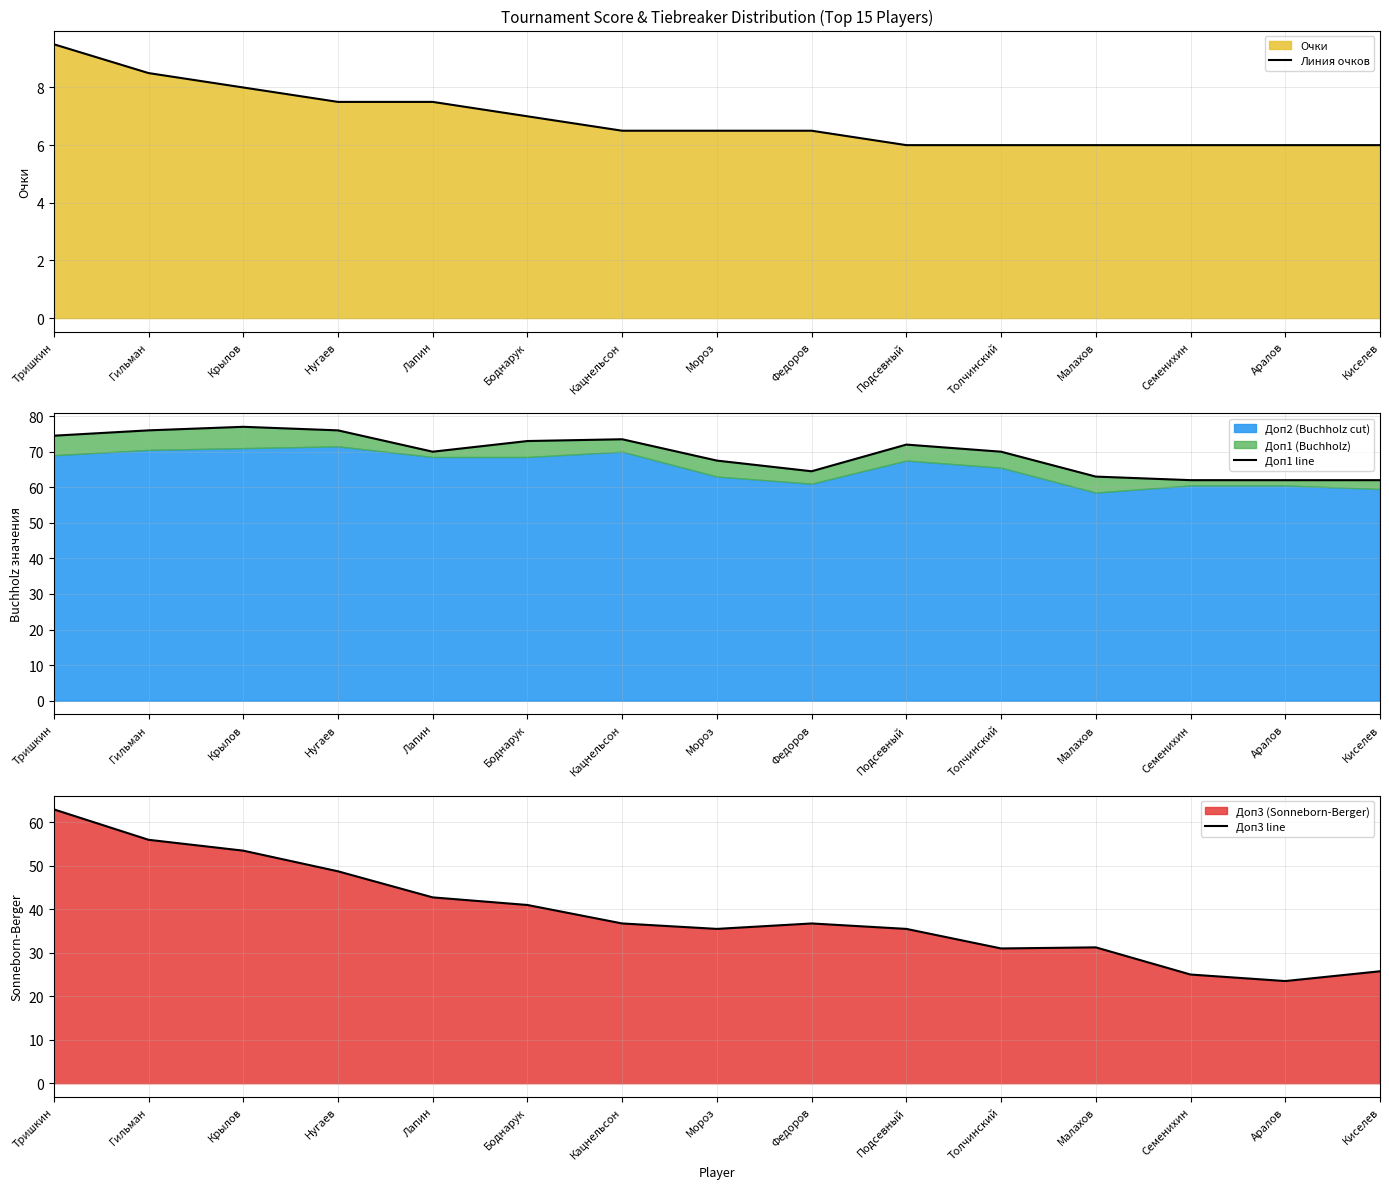

Reading left to right, list all the values displayed in this chart.

Линия очков: Тришкин=9.5	Гильман=8.5	Крылов=8.0	Нугаев=7.5	Лапин=7.5	Боднарук=7.0	Кацнельсон=6.5	Мороз=6.5	Федоров=6.5	Подсевный=6.0	Толчинский=6.0	Малахов=6.0	Семенихин=6.0	Аралов=6.0	Киселев=6.0
Доп1 line: Тришкин=74.5	Гильман=76.0	Крылов=77.0	Нугаев=76.0	Лапин=70.0	Боднарук=73.0	Кацнельсон=73.5	Мороз=67.5	Федоров=64.5	Подсевный=72.0	Толчинский=70.0	Малахов=63.0	Семенихин=62.0	Аралов=62.0	Киселев=62.0
Доп3 line: Тришкин=63.0	Гильман=56.0	Крылов=53.5	Нугаев=48.8	Лапин=42.8	Боднарук=41.0	Кацнельсон=36.8	Мороз=35.5	Федоров=36.8	Подсевный=35.5	Толчинский=31.0	Малахов=31.2	Семенихин=25.0	Аралов=23.5	Киселев=25.8